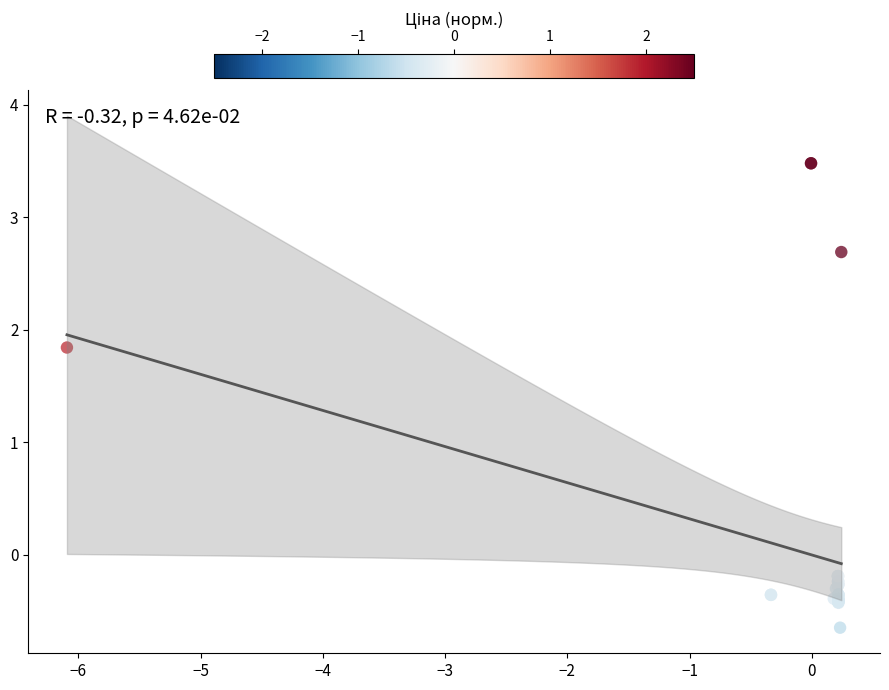

What Y value in the scatter plot is closest to 1?

1.8